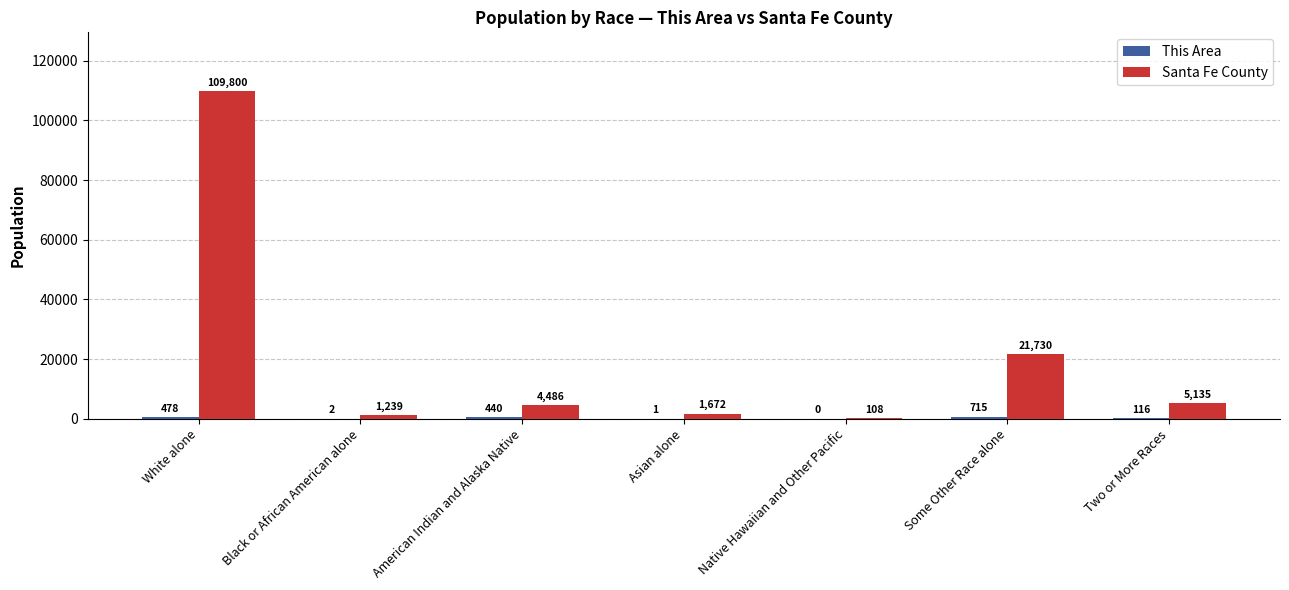

Between White alone and Two or More Races, which series saw the biggest shift?

Santa Fe County